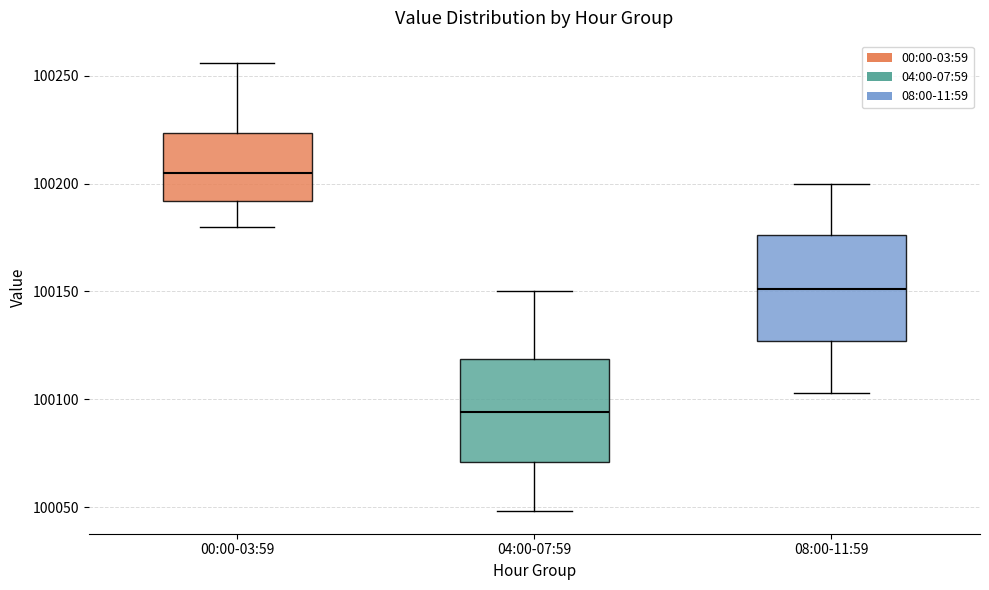

Which box's median line is the lowest?

04:00-07:59